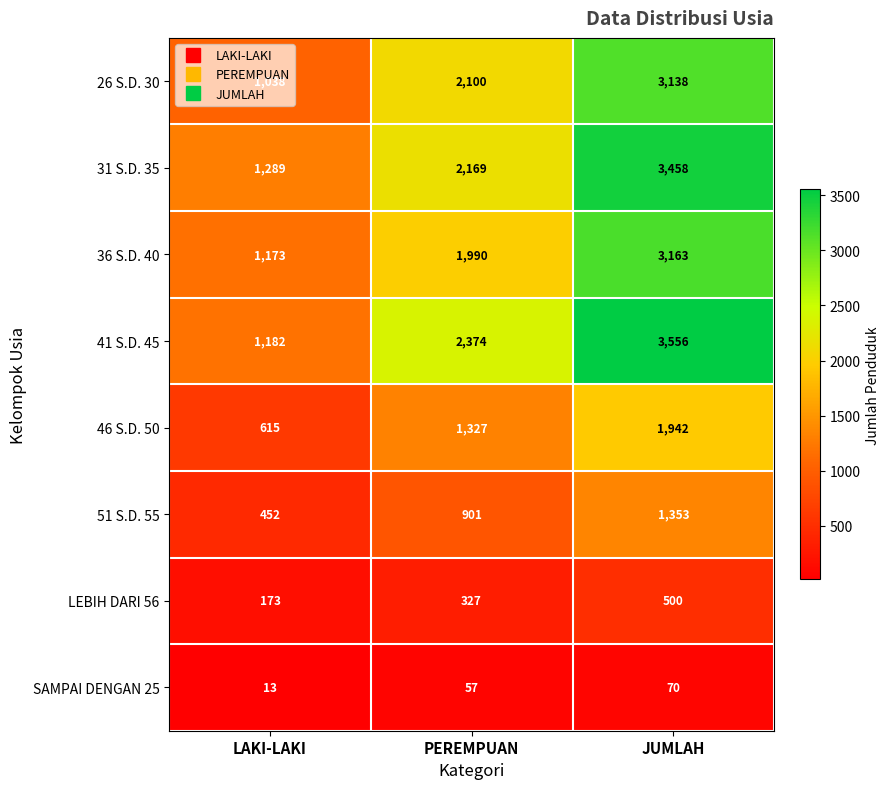

At which label does LEBIH DARI 56 reach its minimum?

LAKI-LAKI